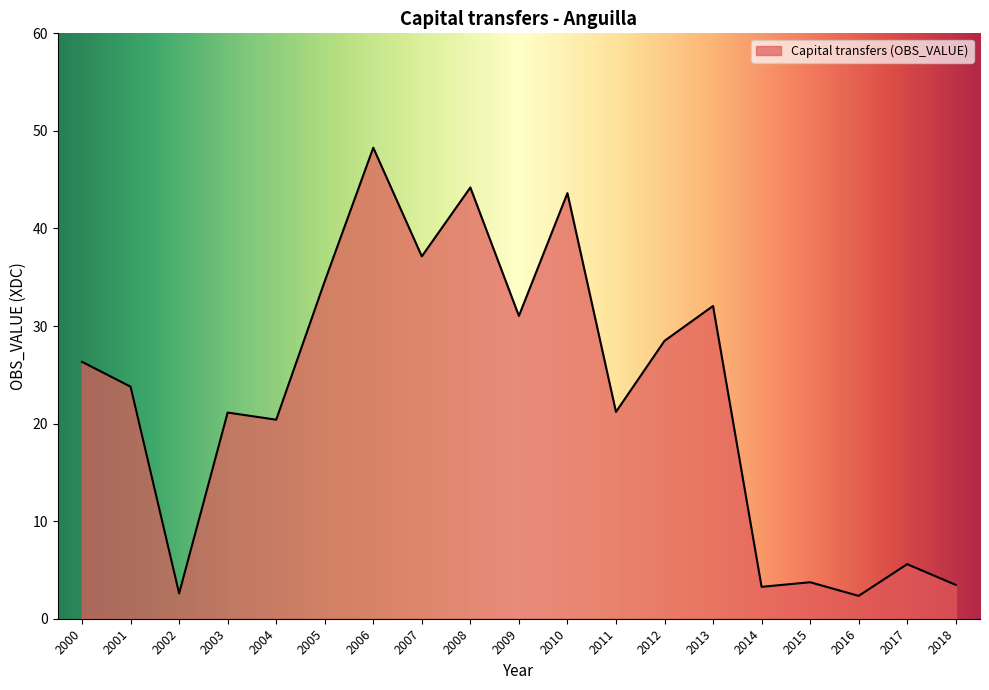

What is the maximum value shown in the chart?

48.3